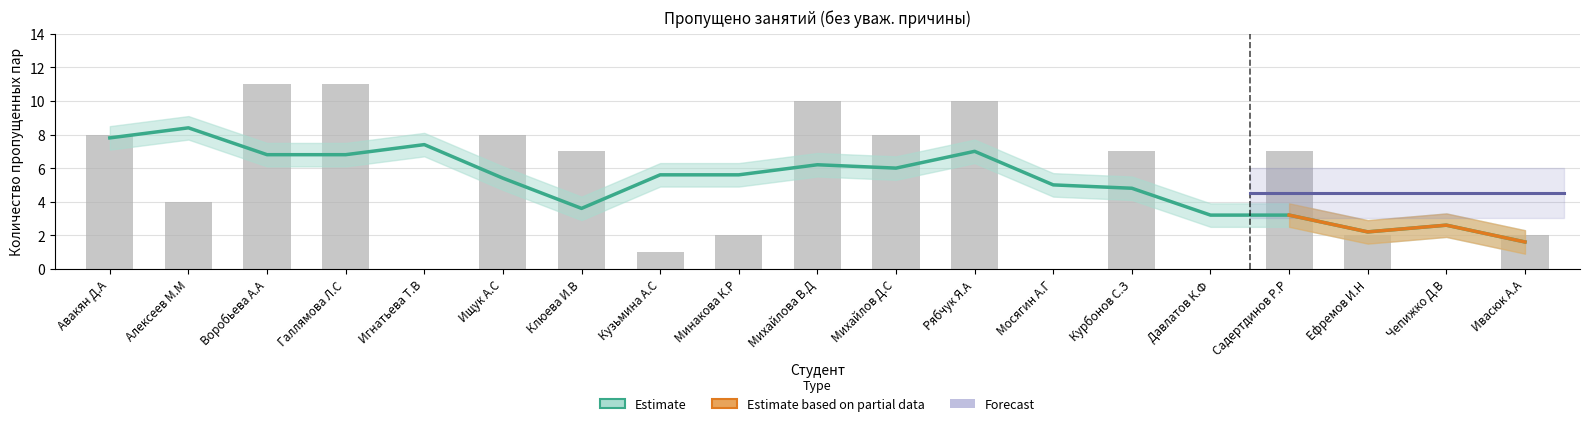

What is the sum of the values at Кузьмина А.С and Чепижко Д.В?

1